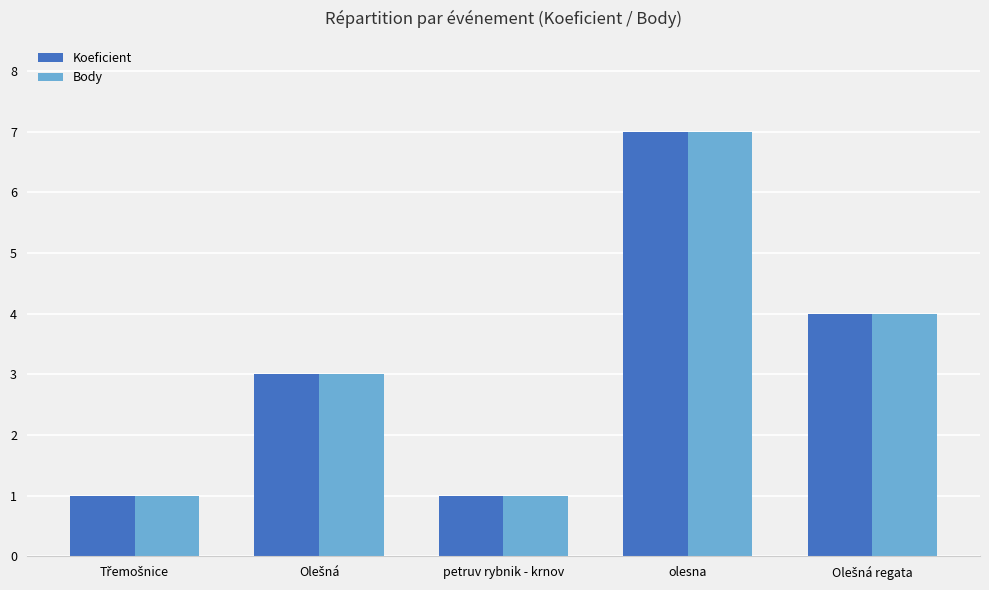

Reading right to left, what are all the values shown in this chart?

Koeficient: 4	7	1	3	1
Body: 4	7	1	3	1